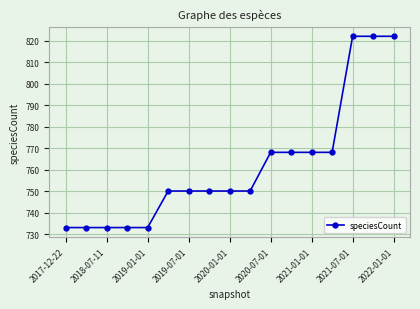

What is the difference between the maximum and minimum values?

89